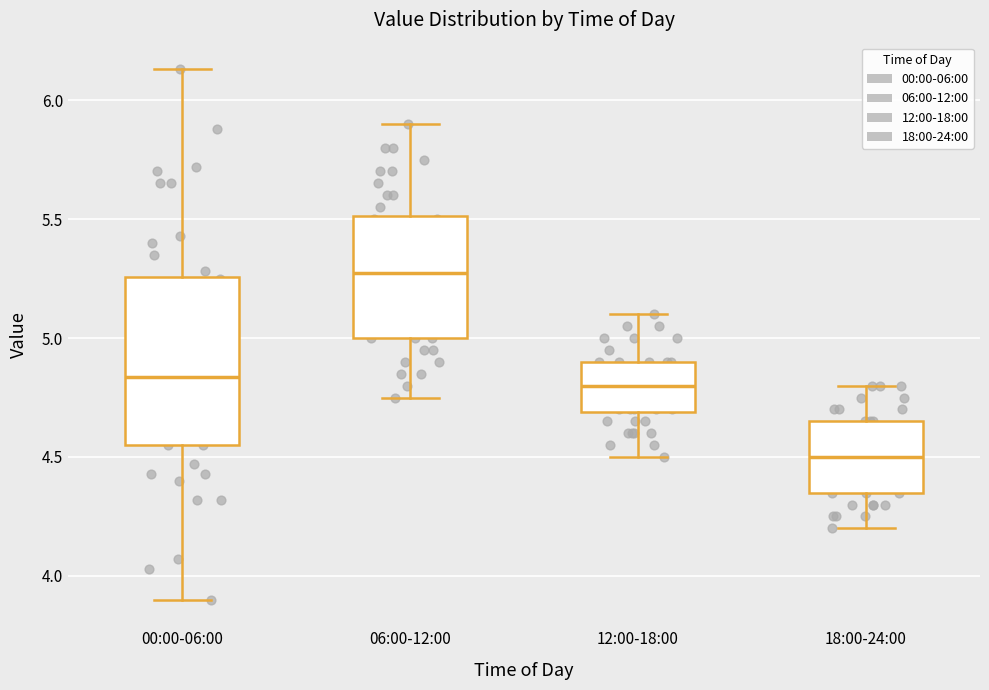

Which box is the tallest, from its lower edge to its upper edge?

00:00-06:00